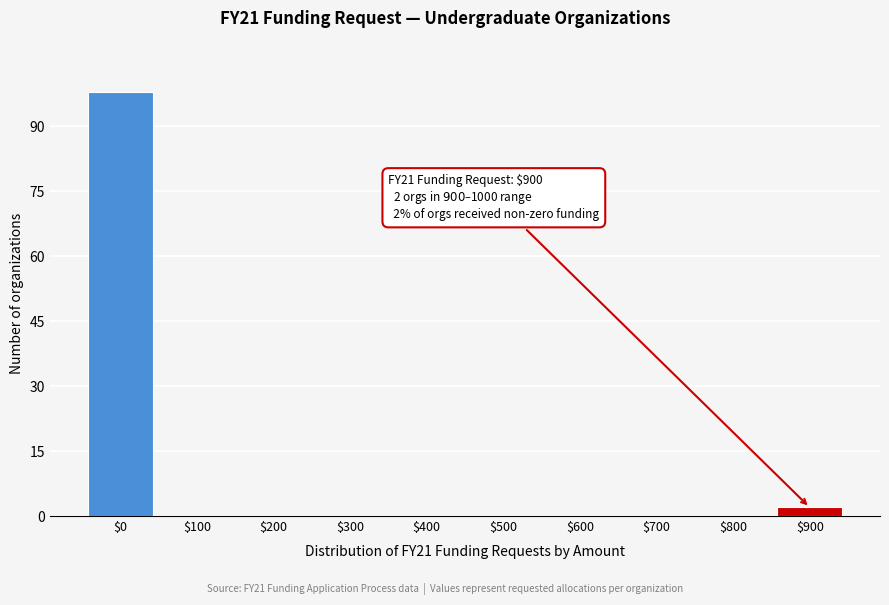

What is the sum of all values?

100